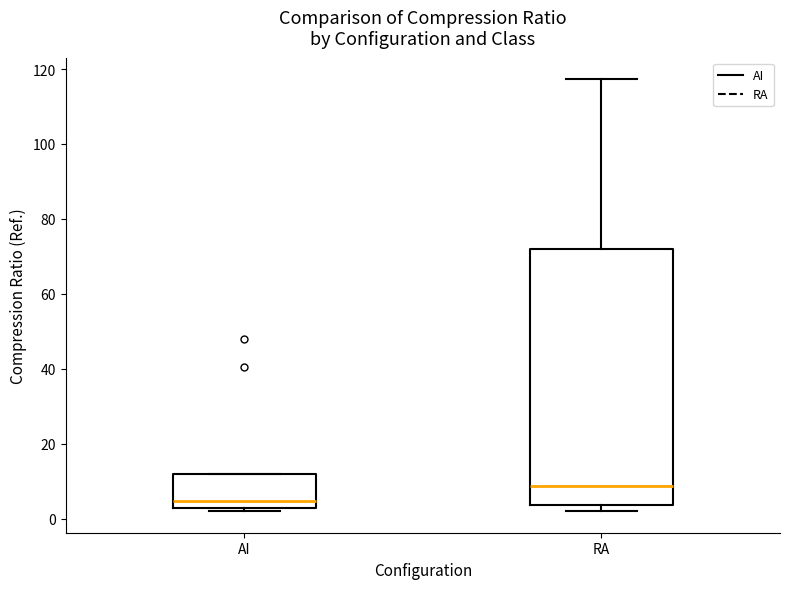

Reading left to right, read every box against the y-axis: the position of its median line, the range the box covers, and the ends of its whiskers. The values are not printed on the chart, so give them approximately, as read against the axis.

AI: median 4, box 2 to 12, whiskers 2 (just below the box's lower edge) to 12
RA: median 8, box 4 to 72, whiskers 2 to 118